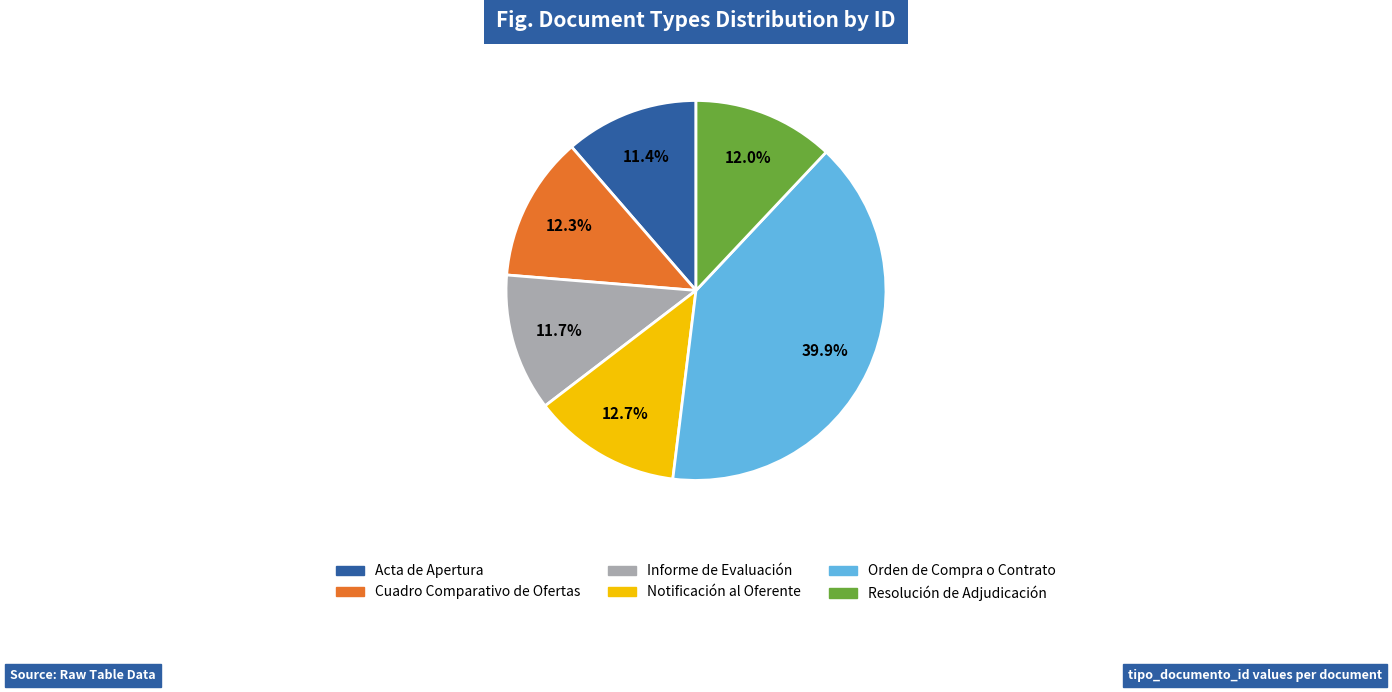

Which category has the biggest portion of the pie?

Orden de Compra o Contrato